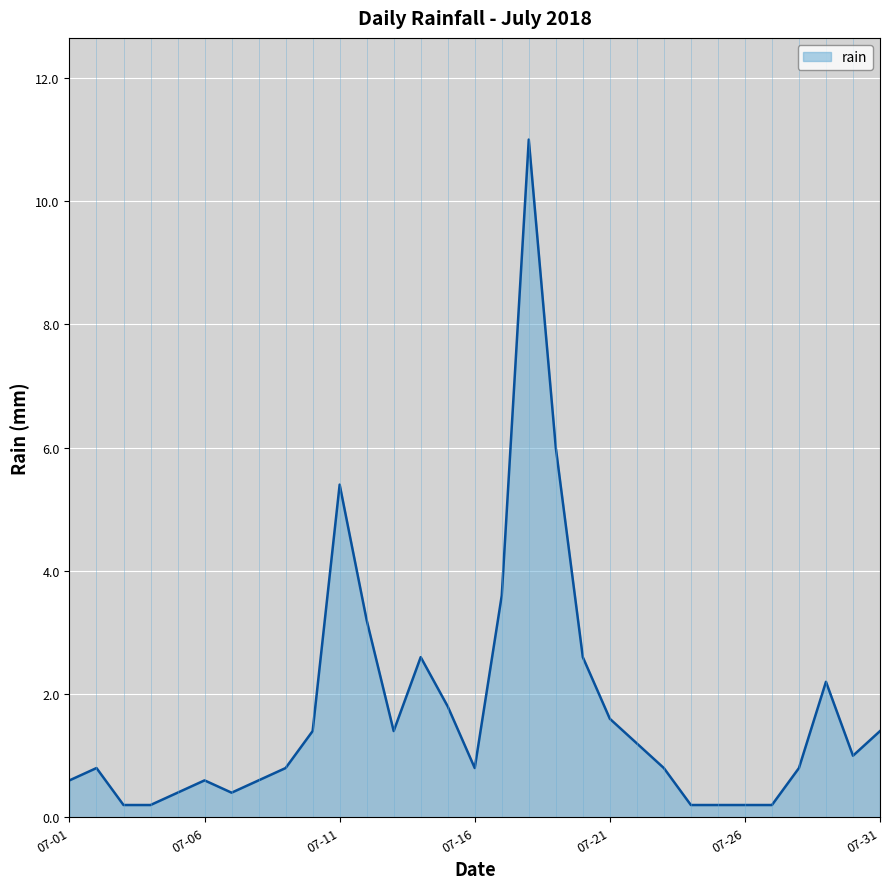

What is the difference between the maximum and minimum values?

10.8